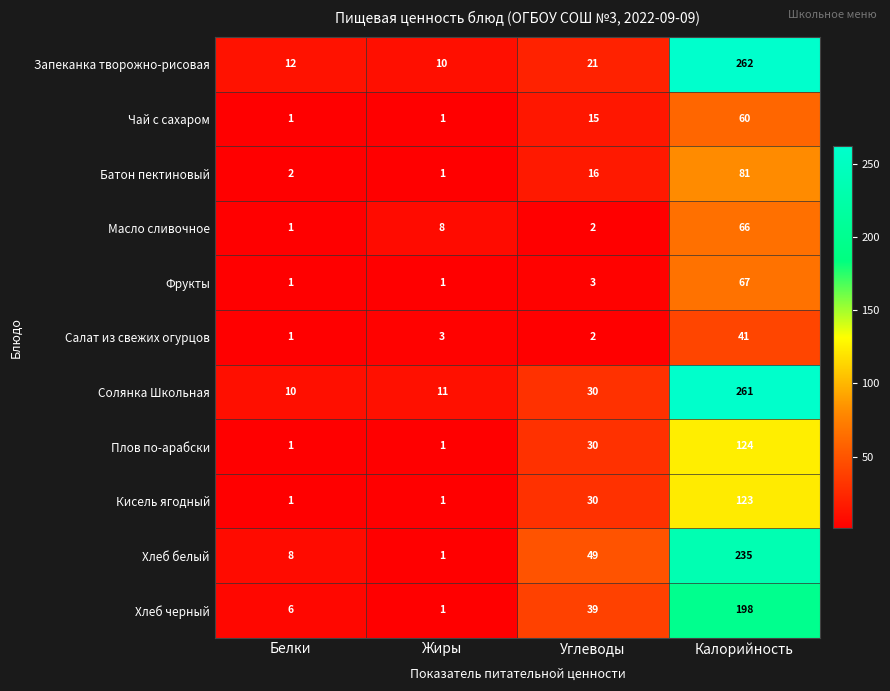

At which category is the sum across all series the highest?

Калорийность